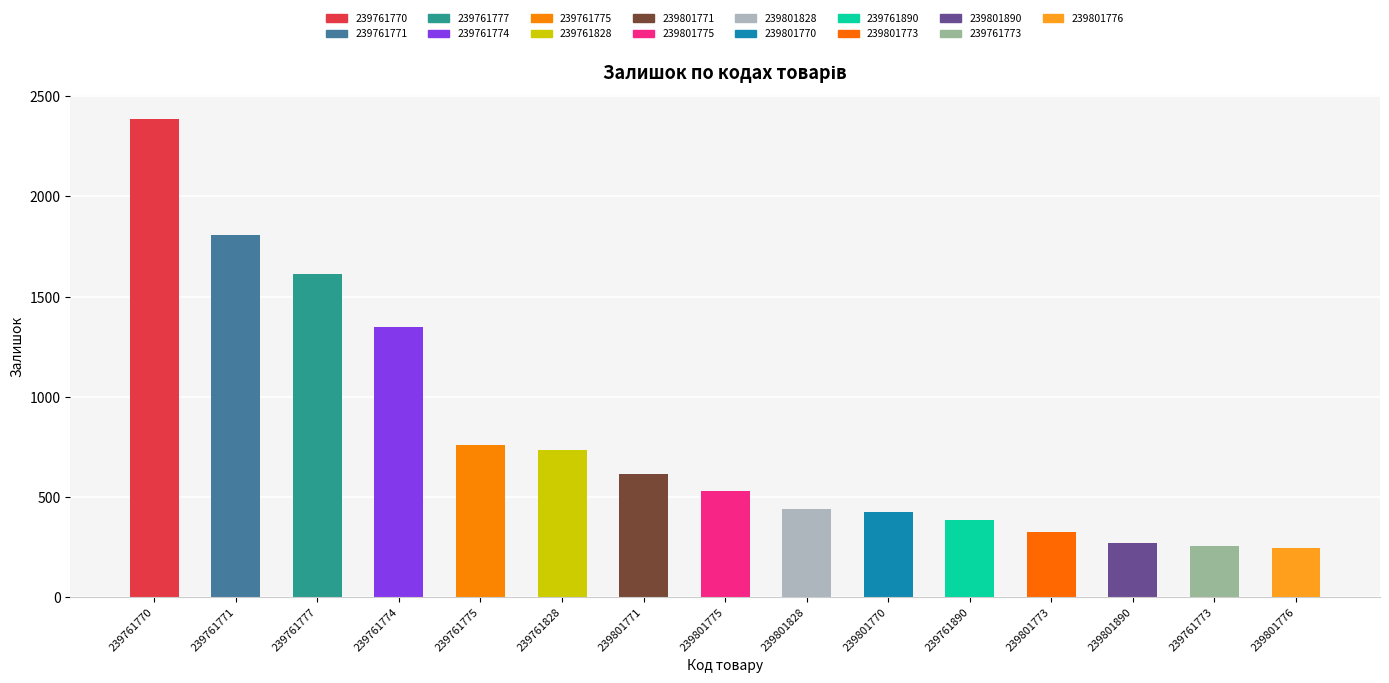

What is the change in value from 239761828 to 239761890?

-349